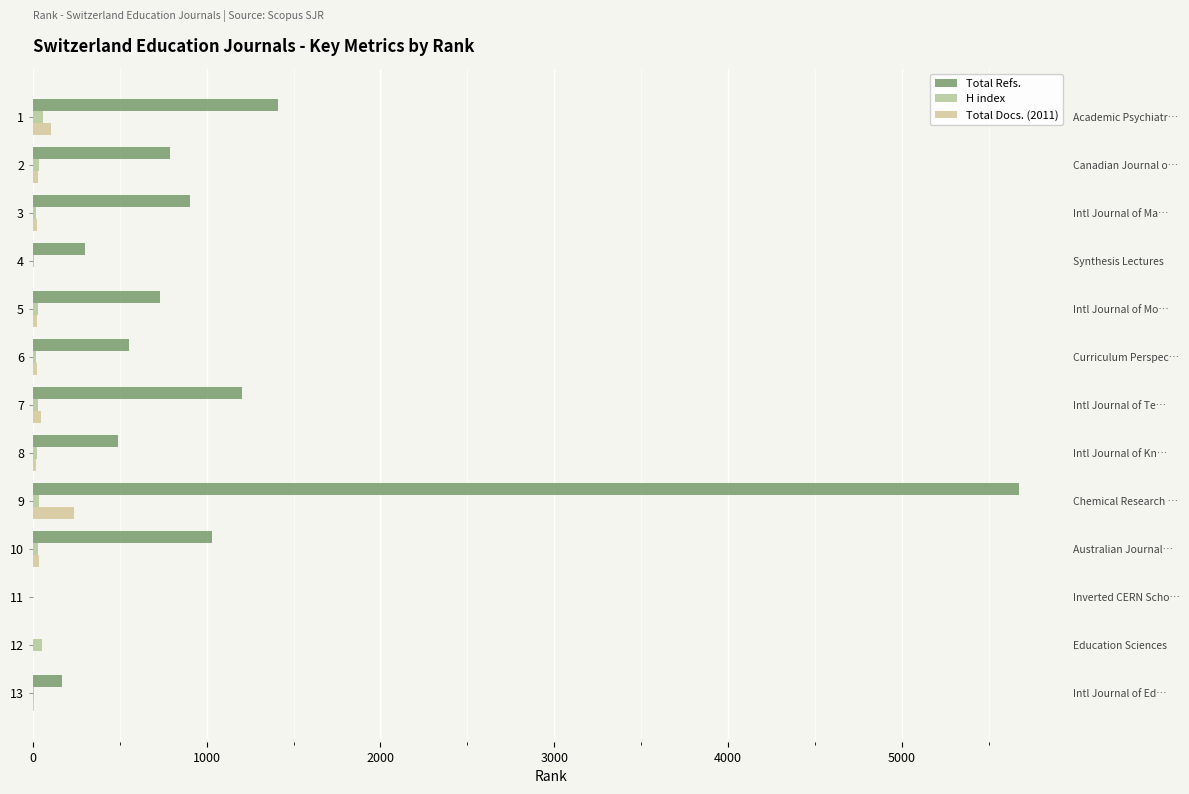

How many bars are there in each group?

3